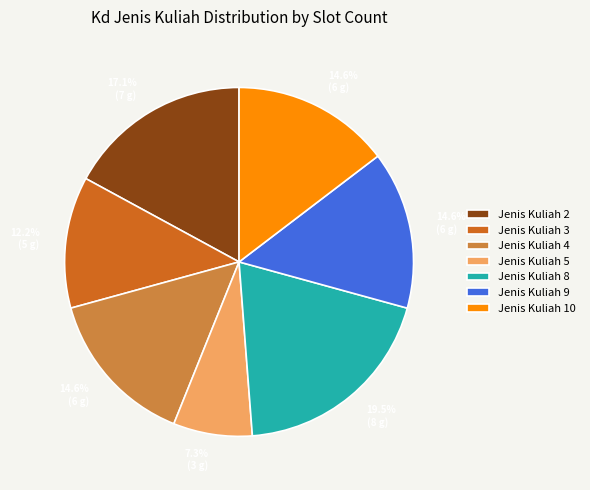

Does any single category account for the majority?

No